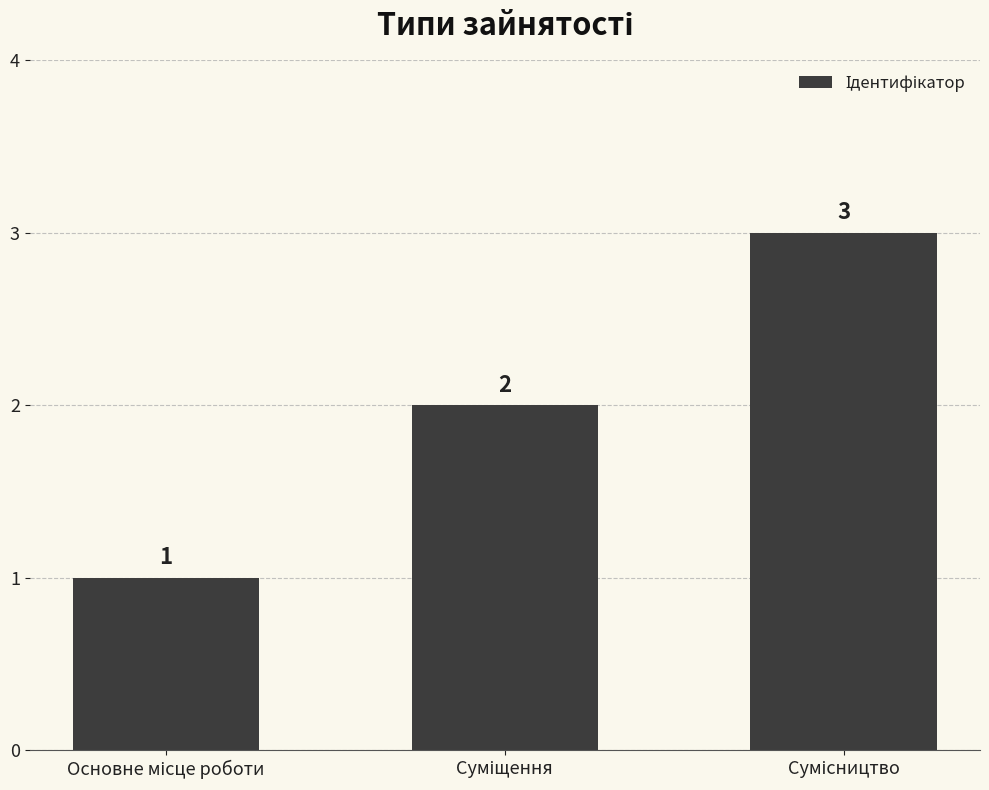

What is the value of the 1st bar from the left?

1